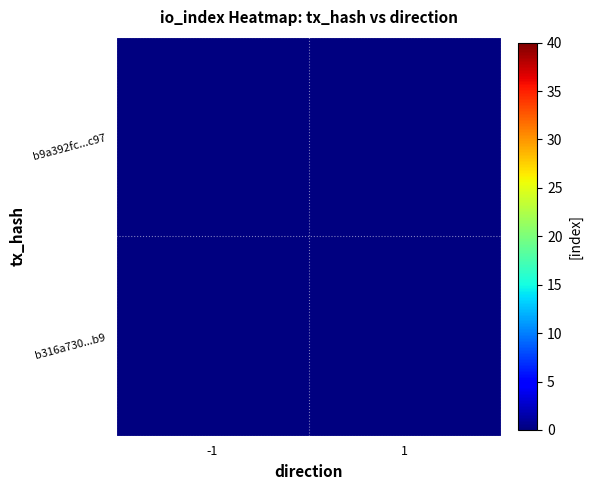

At which label does b9a392fc...c97 reach its minimum?

-1